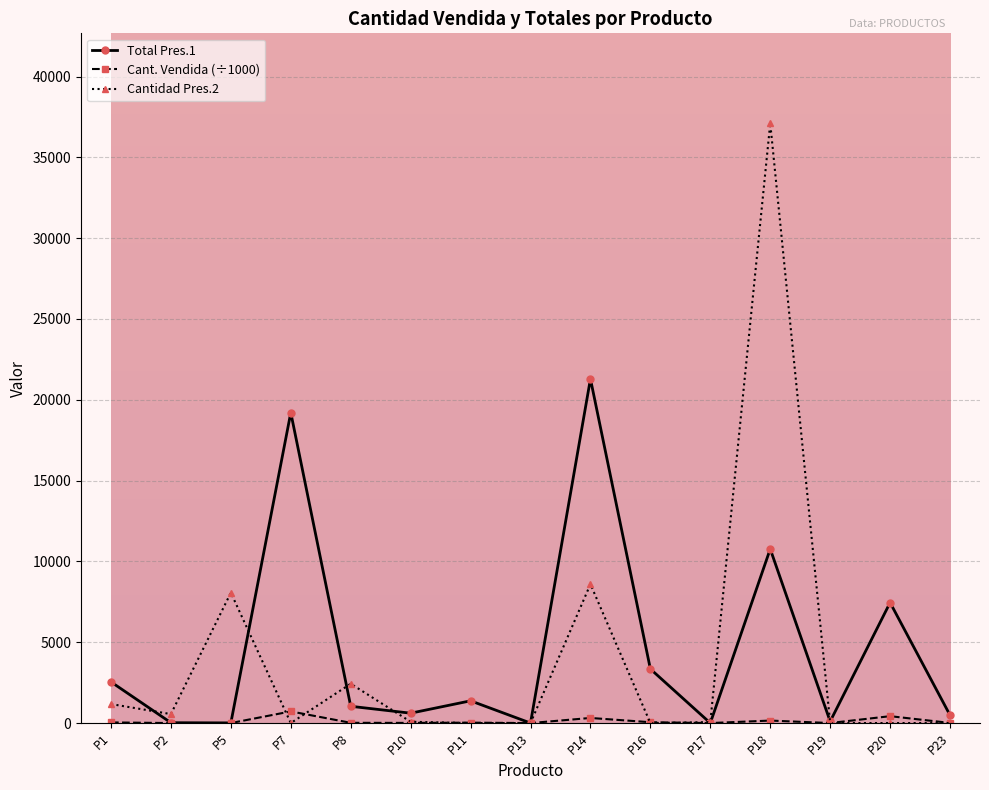

Is this an area chart (filled region under the line)?

No